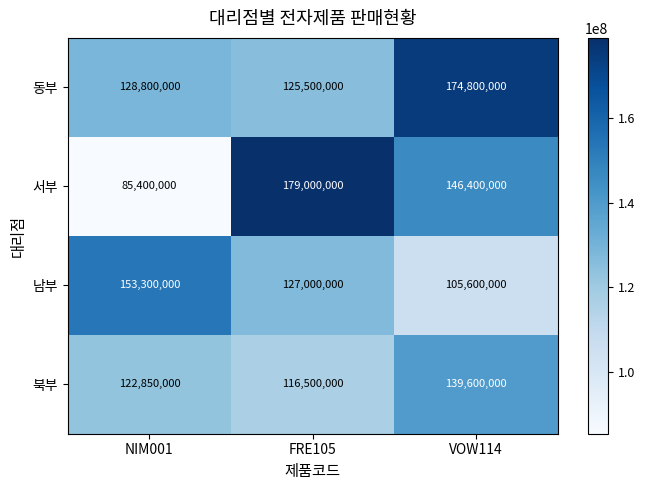

What is the difference between the second highest and minimum values in the 서부 series?

61000000